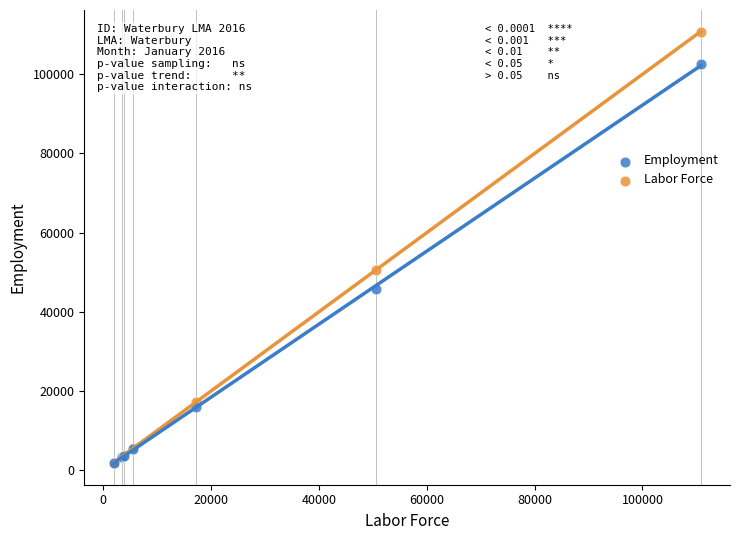

In the Labor Force series, what Y value is closest to 56367?

50651